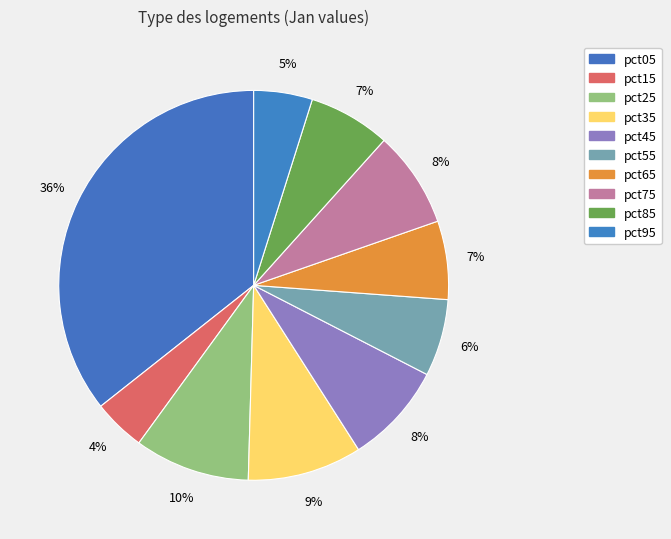

Which category has the smallest portion of the pie?

pct15